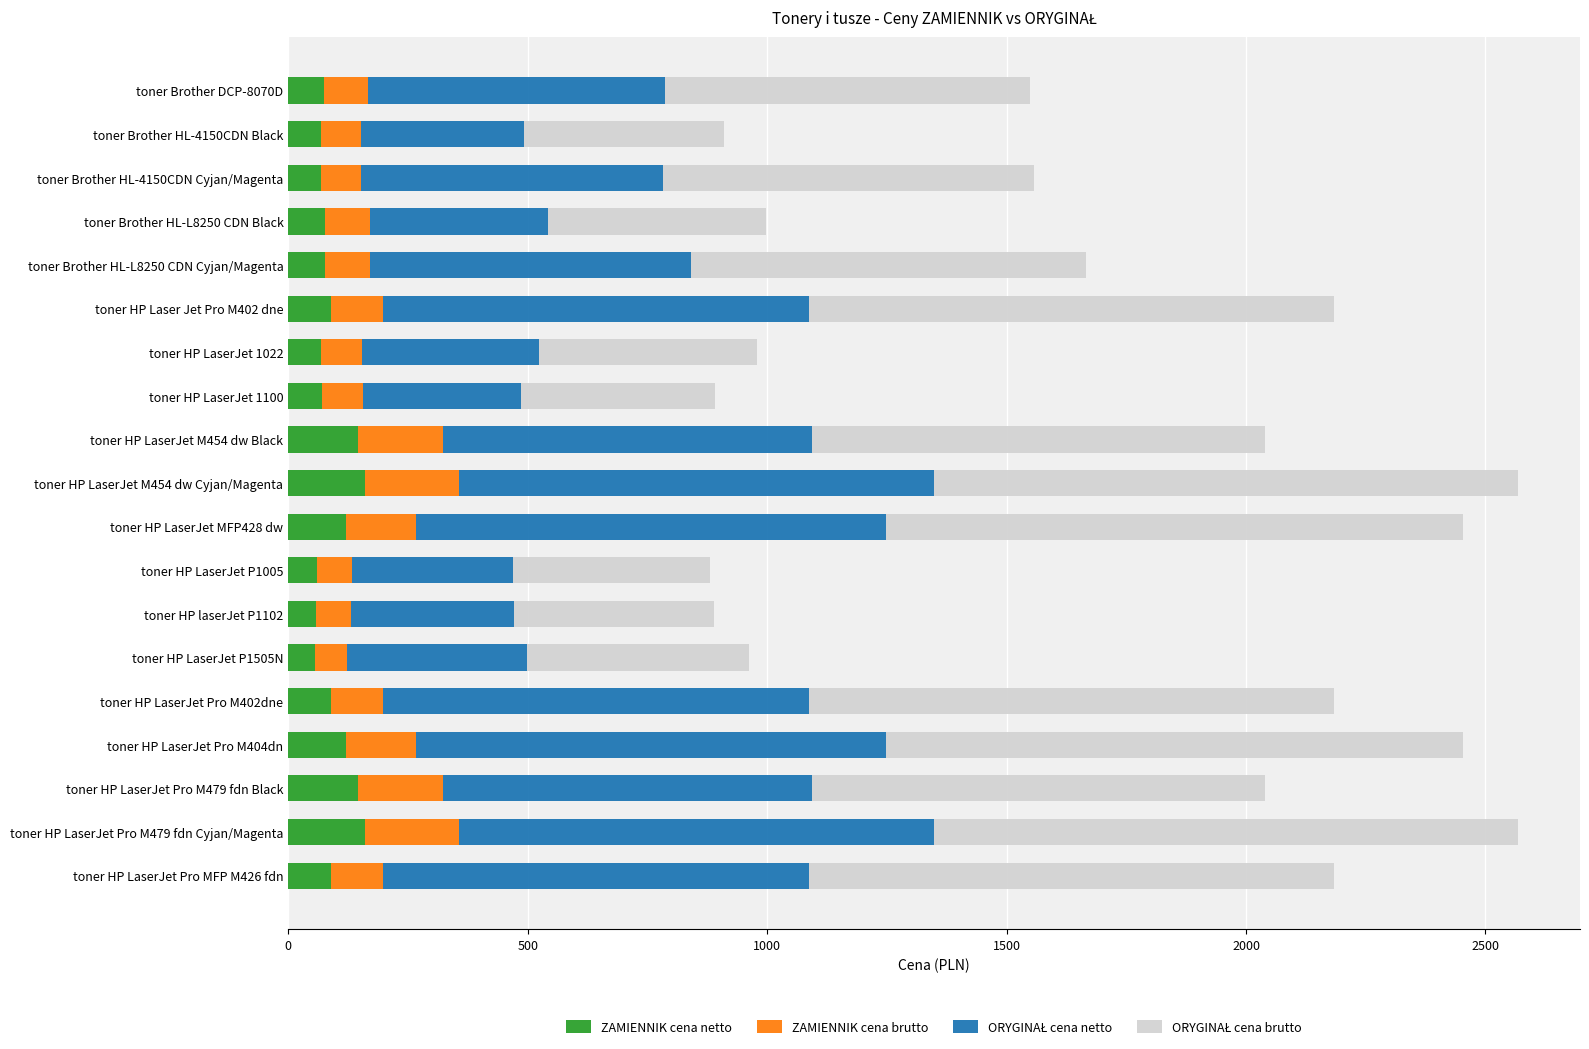

What is the difference between the maximum and minimum values in the ZAMIENNIK cena netto series?

105.0